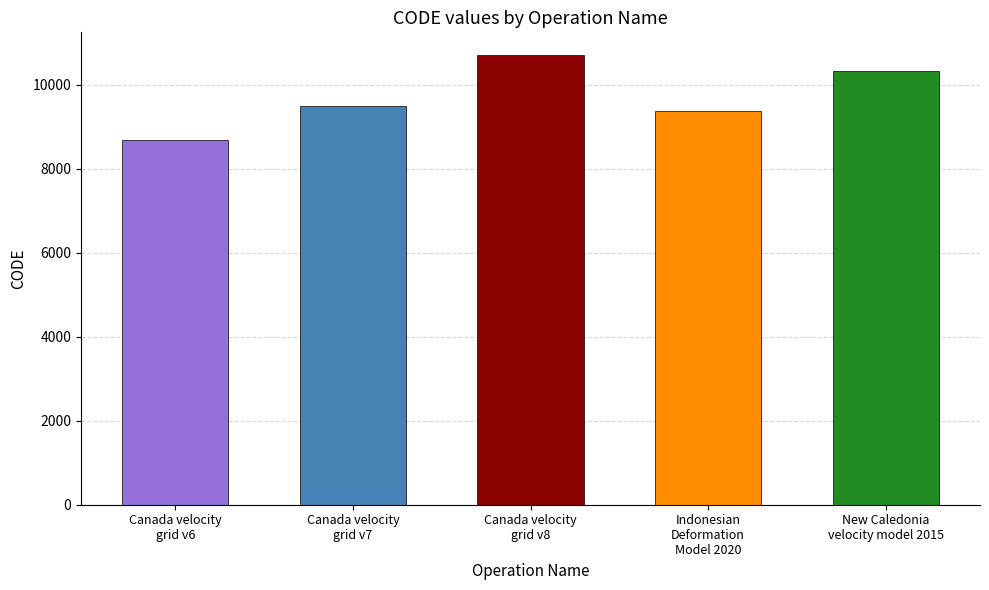

List the labels in order of value, smallest first.

Canada velocity
grid v6, Indonesian
Deformation
Model 2020, Canada velocity
grid v7, New Caledonia
velocity model 2015, Canada velocity
grid v8